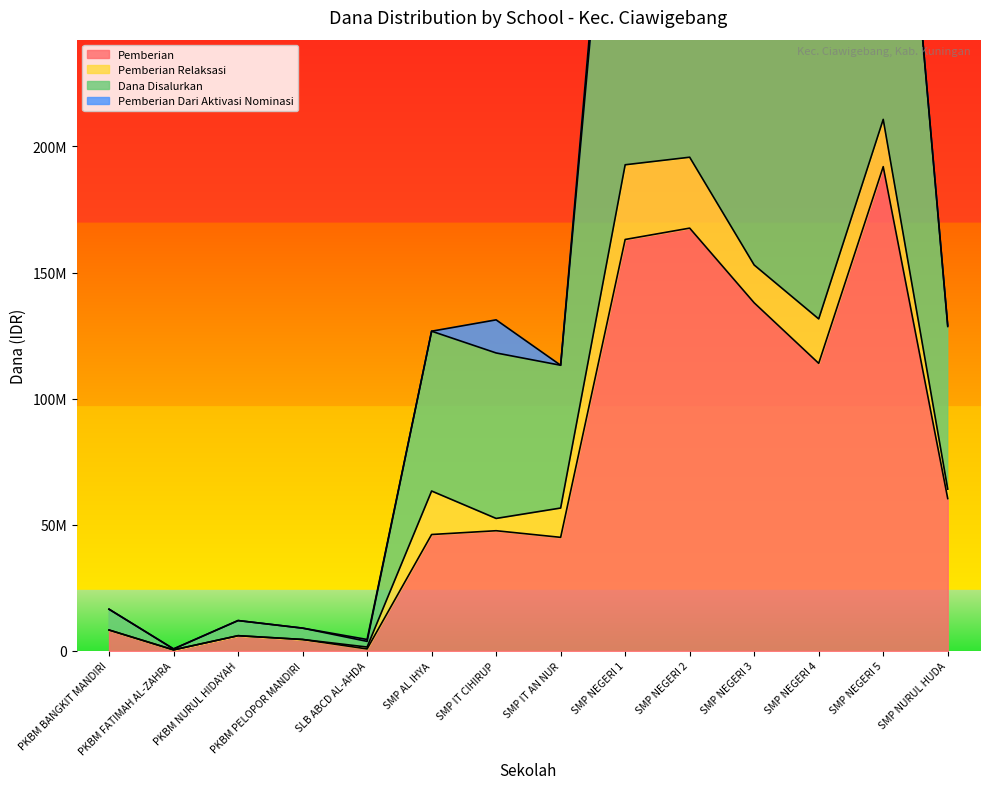

At which category does Dana Disalurkan reach its first local valley?

PKBM FATIMAH AL-ZAHRA